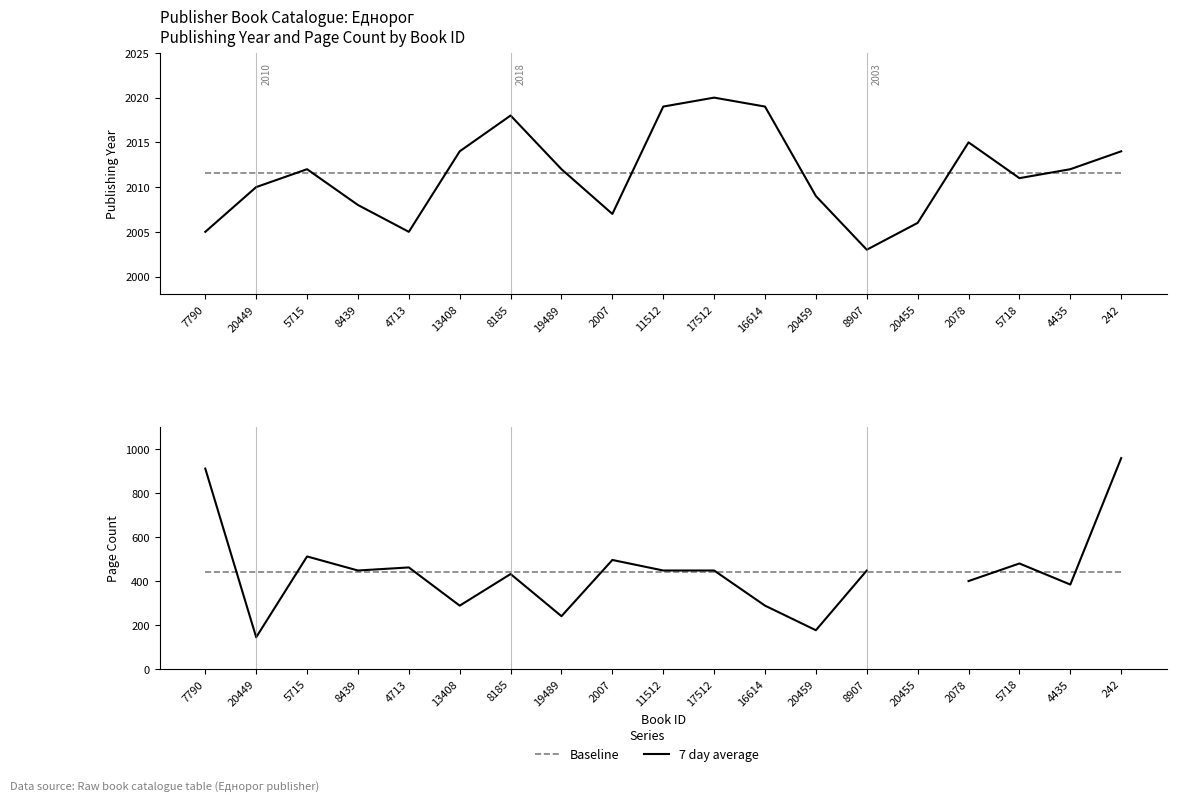

What is the label of the 10th point from the left?

11512